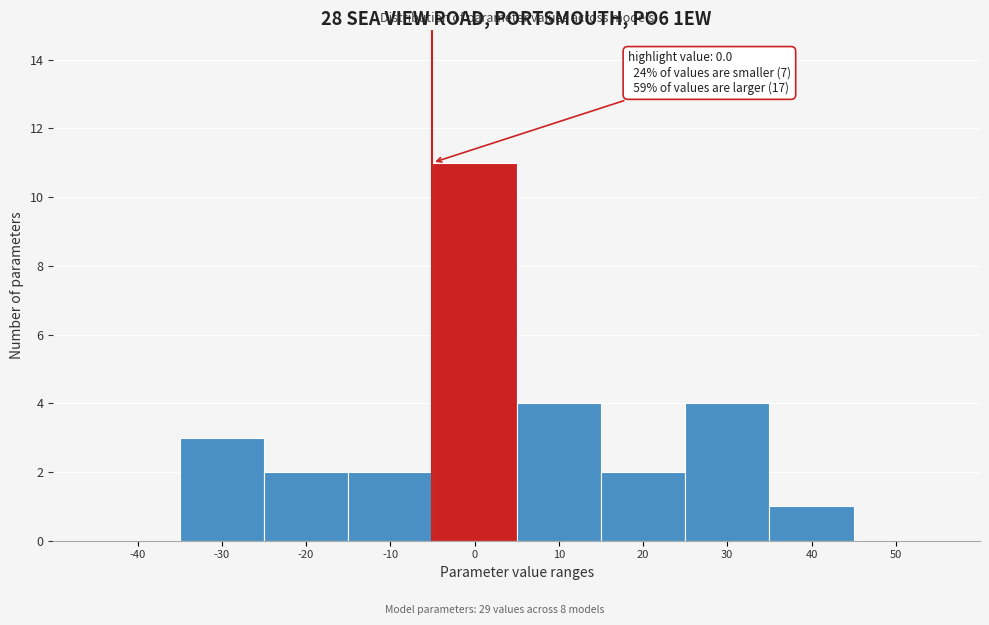

Reading left to right, list all the values displayed in this chart.

-40=0	-30=3	-20=2	-10=2	0=11	10=4	20=2	30=4	40=1	50=0